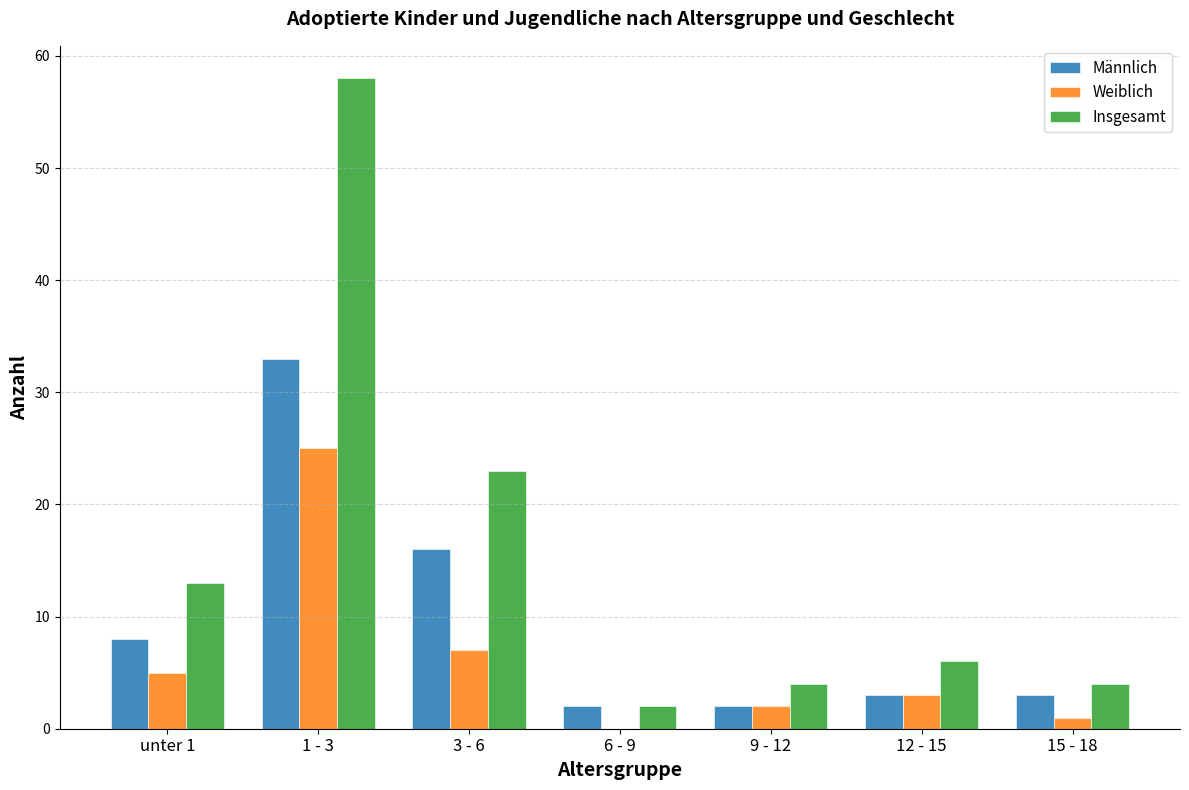

How many groups of bars are there?

7